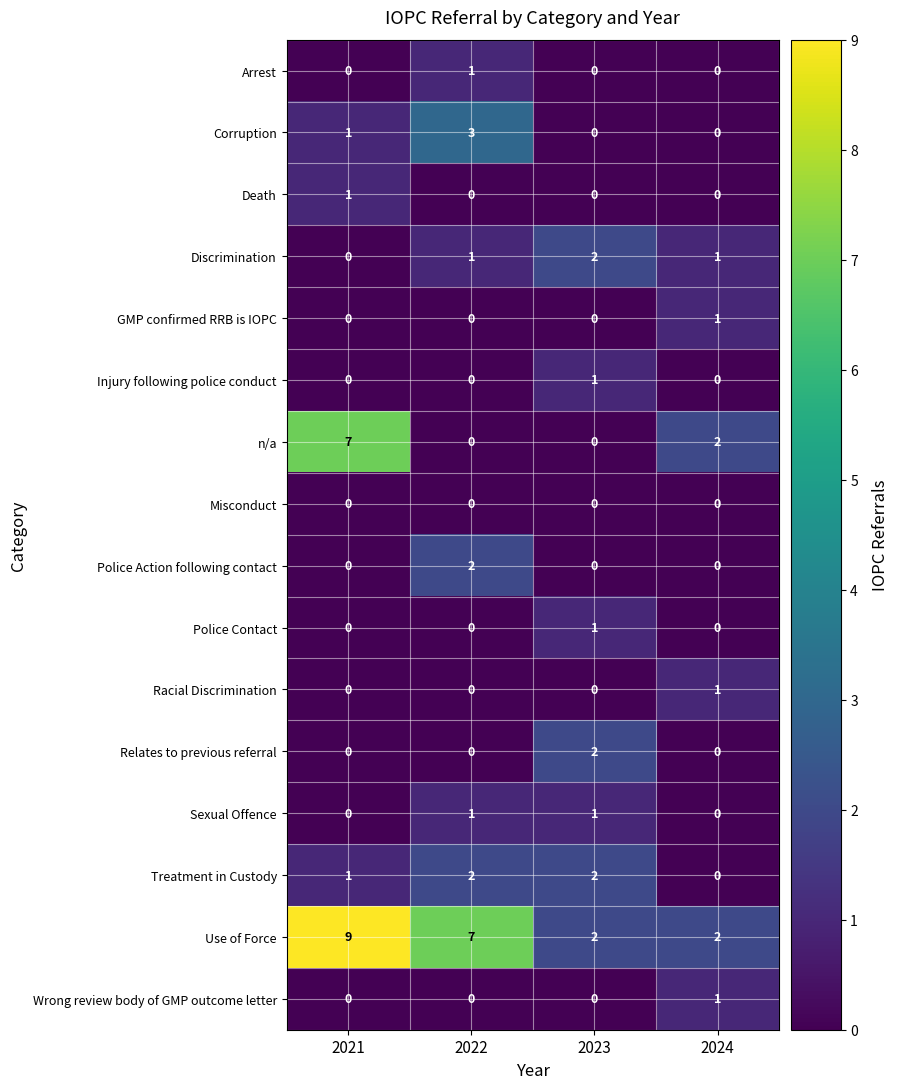

What is the greatest value displayed?

9